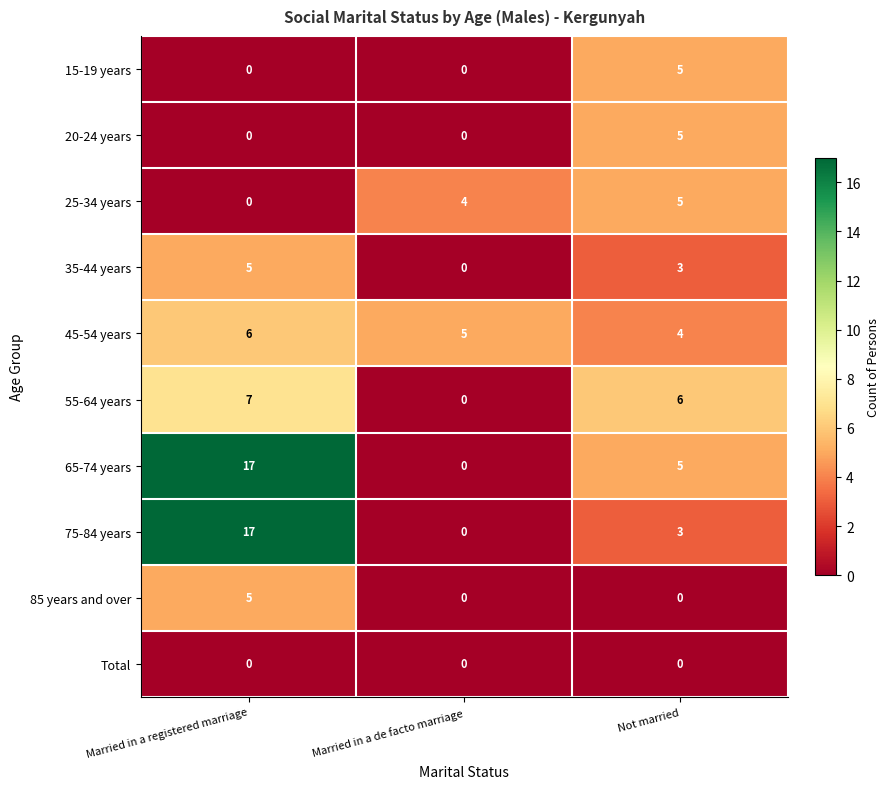

Reading right to left, extract all data points from this chart.

15-19 years: 5	0	0
20-24 years: 5	0	0
25-34 years: 5	4	0
35-44 years: 3	0	5
45-54 years: 4	5	6
55-64 years: 6	0	7
65-74 years: 5	0	17
75-84 years: 3	0	17
85 years and over: 0	0	5
Total: 0	0	0